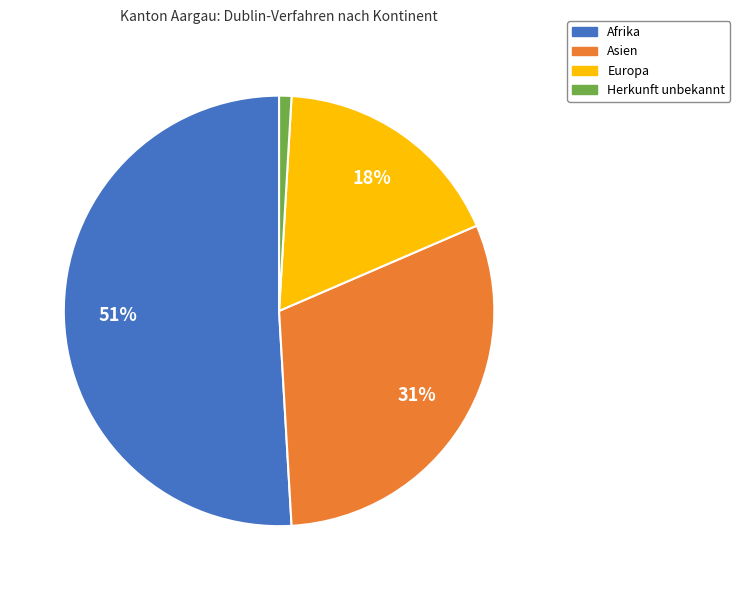

To the nearest percent, what portion does Asien represent?

31%